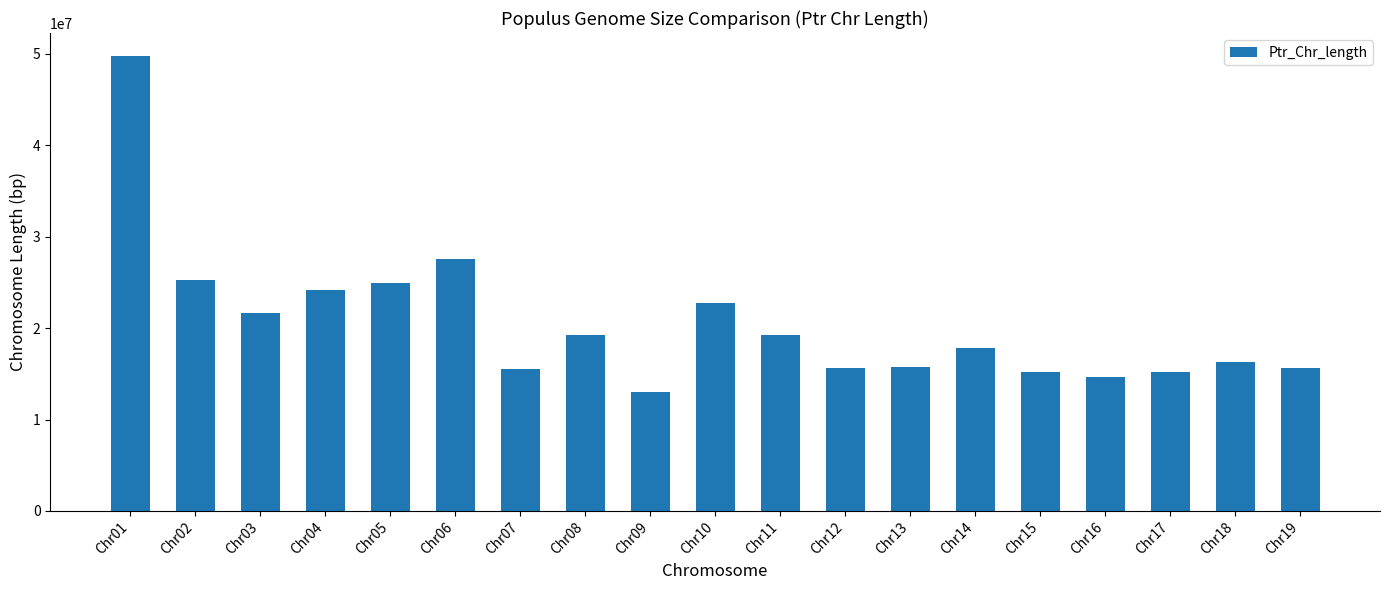

What is the minimum value shown in the chart?

12987399